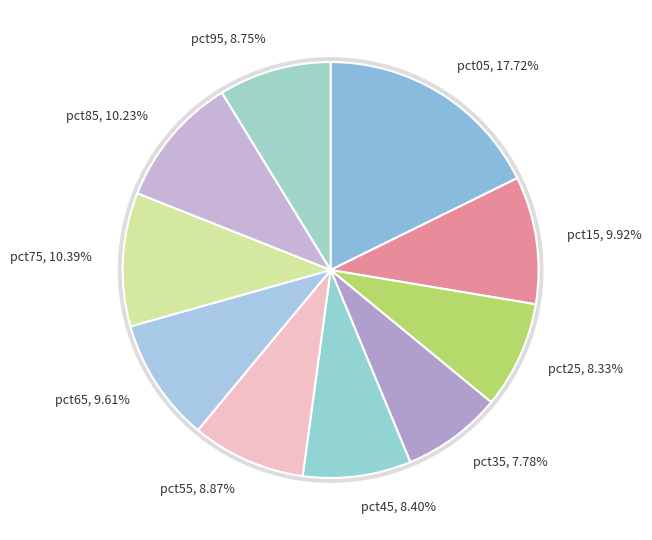

How many slices are in this pie chart?

10